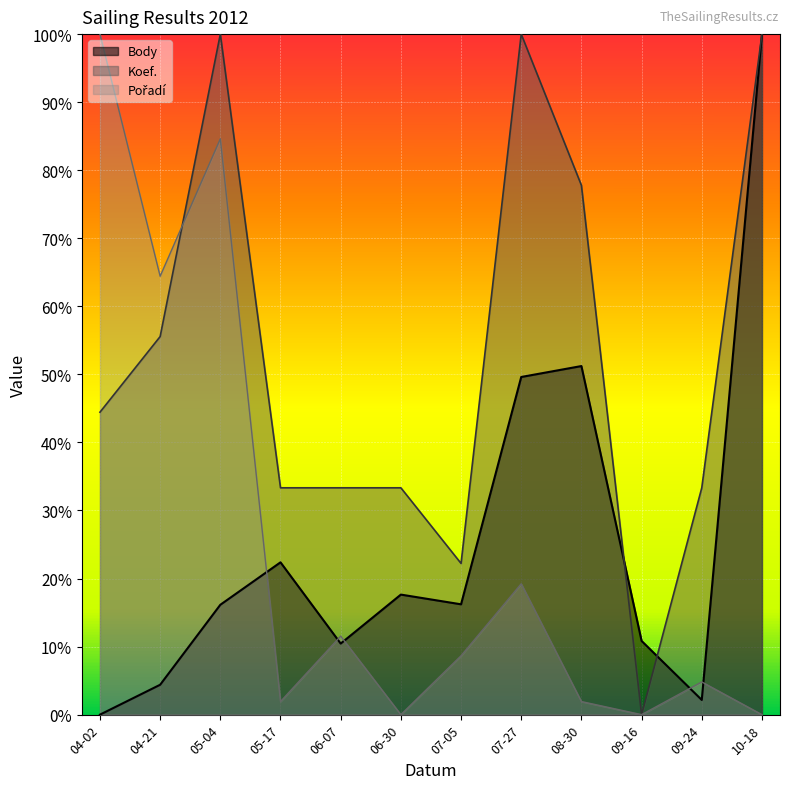

What is the label of the 9th point from the left?

08-30